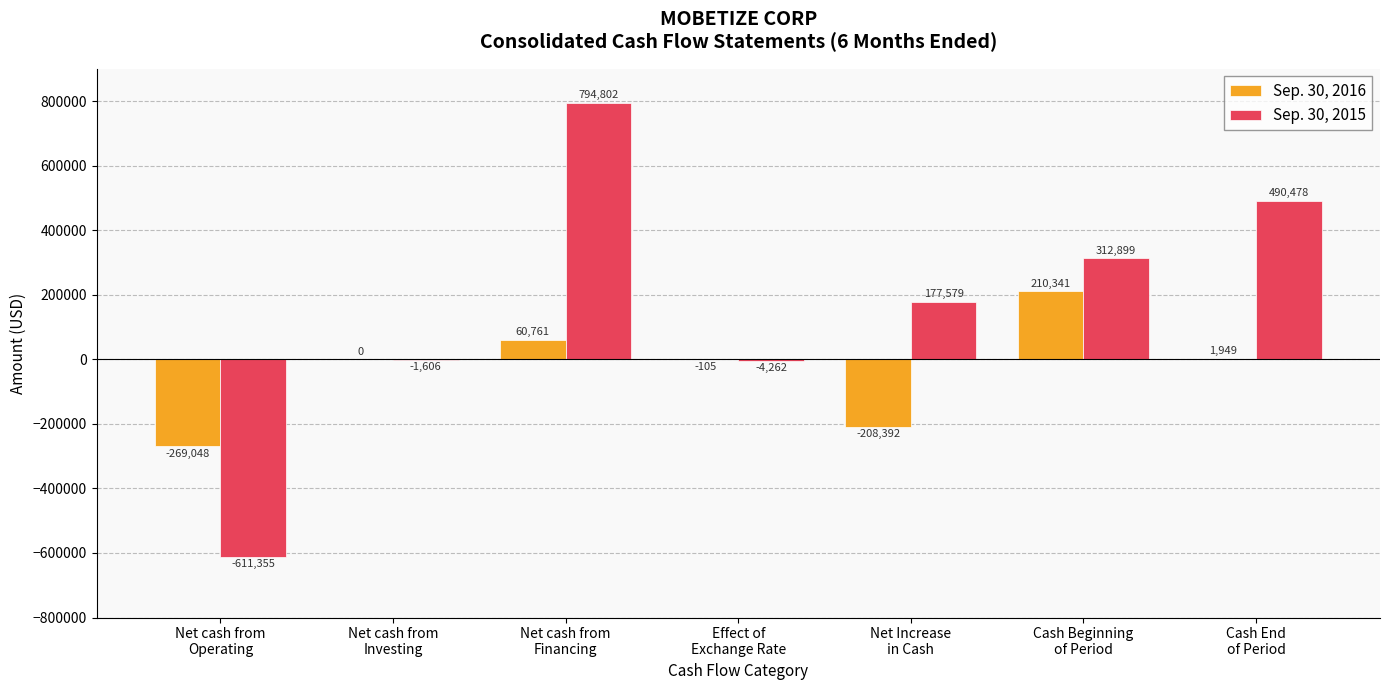

What is the total value across all series at Net cash from
Financing?

855563